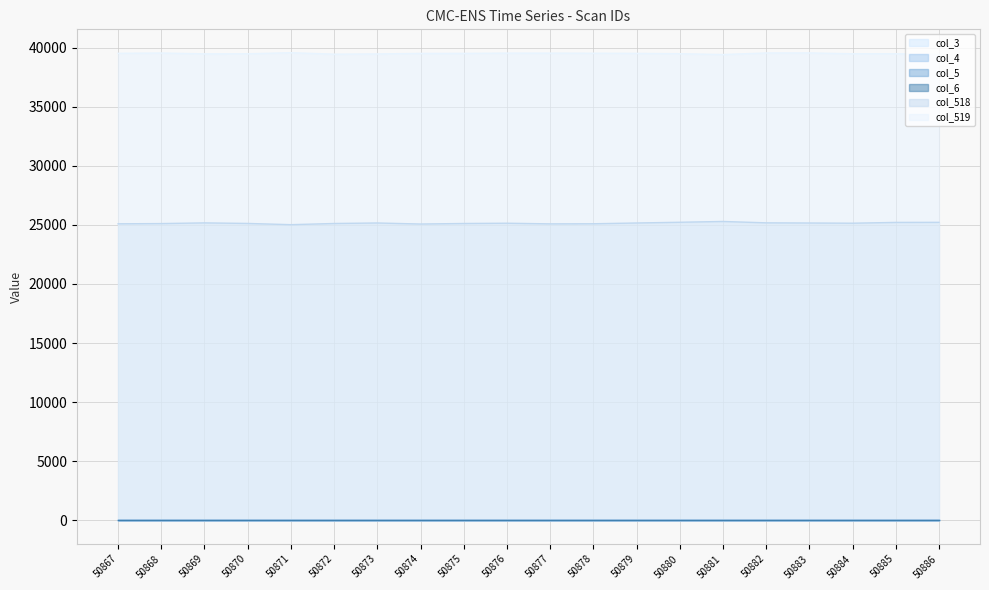

Rank the series at 50872 from lowest to highest value.

col_3 line, col_4 line, col_5 line, col_6 line, col_518 line, col_519 line